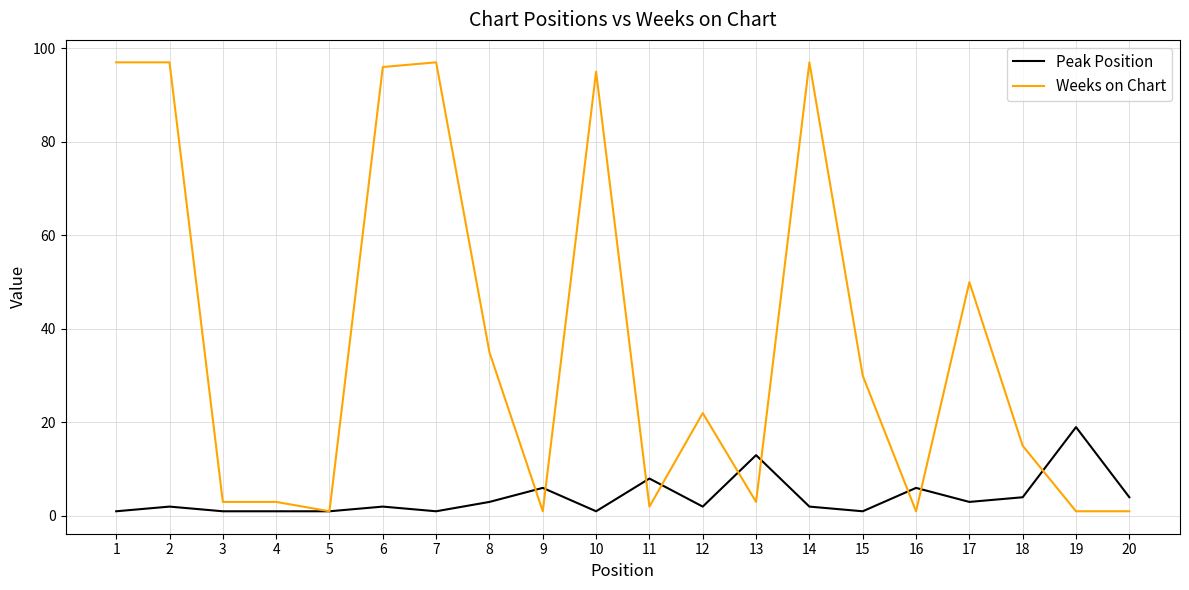

Which series ends up on top after the final intersection of Weeks on Chart and Peak Position?

Peak Position